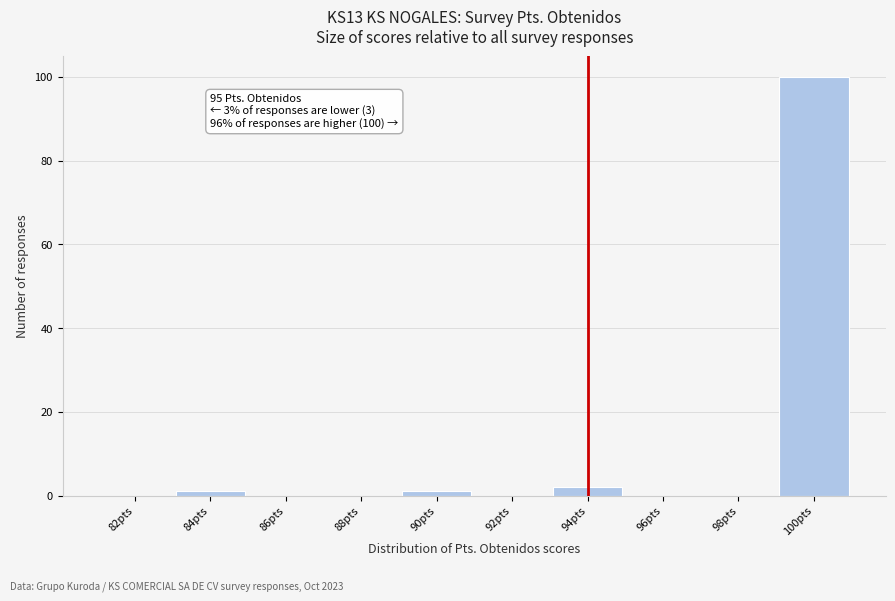

Reading left to right, what are all the values shown in this chart?

82pts=0	84pts=1	86pts=0	88pts=0	90pts=1	92pts=0	94pts=2	96pts=0	98pts=0	100pts=100